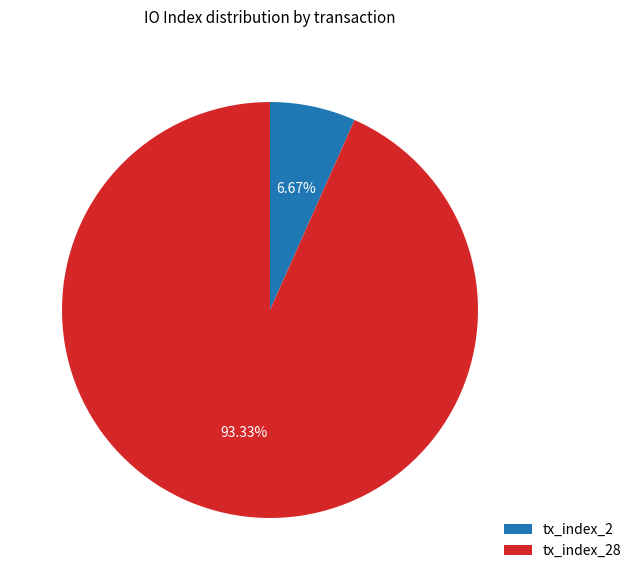

To the nearest percent, what is the difference between the largest and smallest slice percentages?

87%